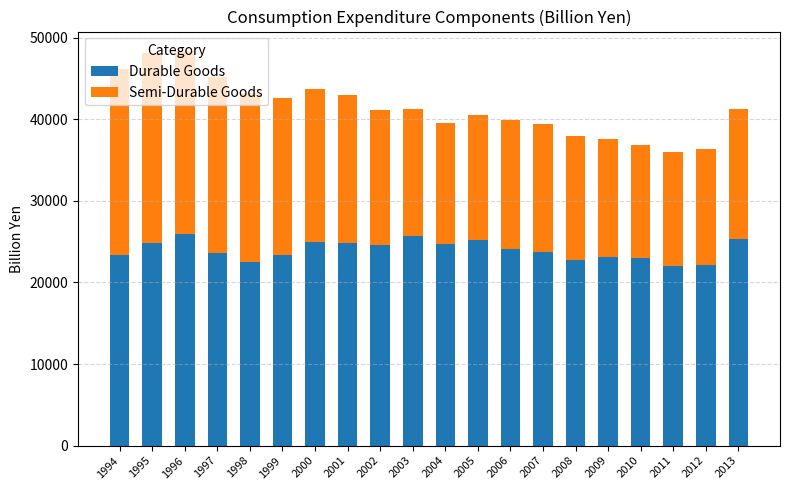

What is the total value across all series at 2010?

36836.4